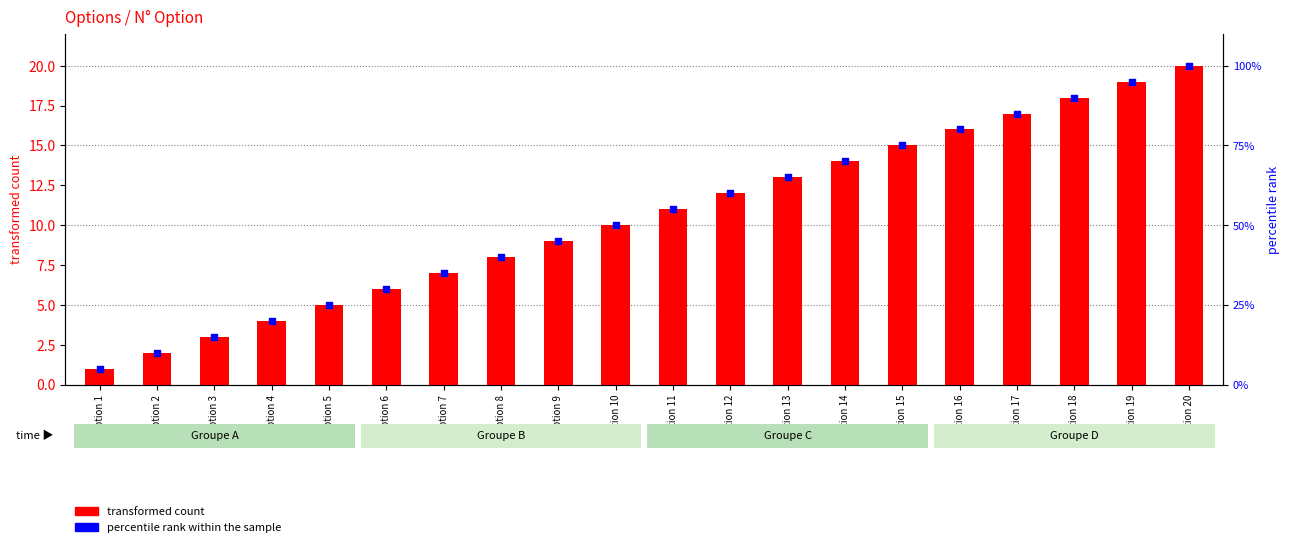

Which series contains the highest Y value?

percentile rank within the sample